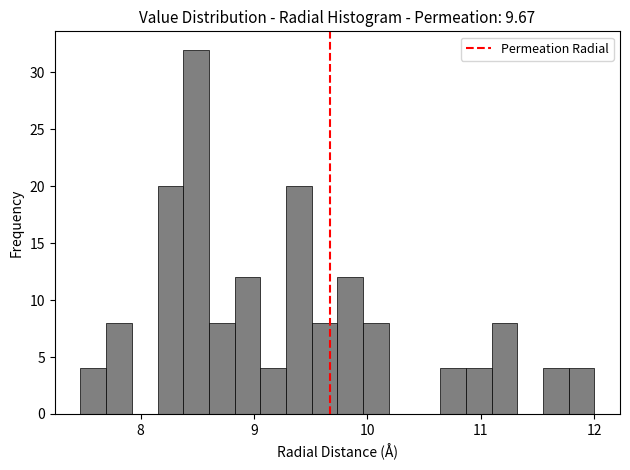

Read against the x-axis, roughly where is the centre of the tallest bar?

8.5